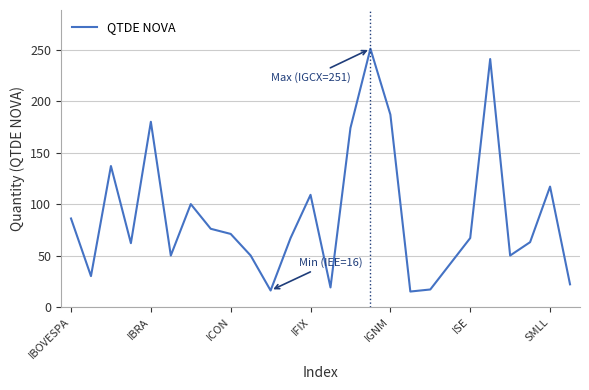

What is the difference between the maximum and minimum values?

236